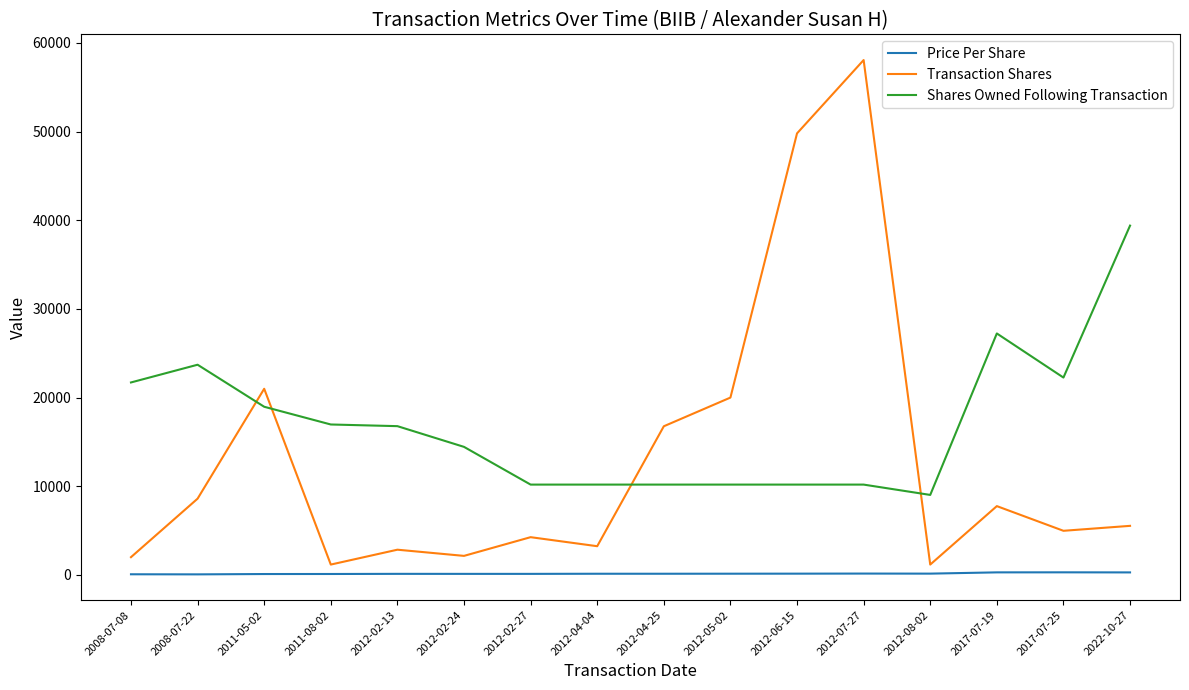

Is the value of Transaction Shares at 2012-05-02 greater than the value of Price Per Share at 2017-07-19?

Yes